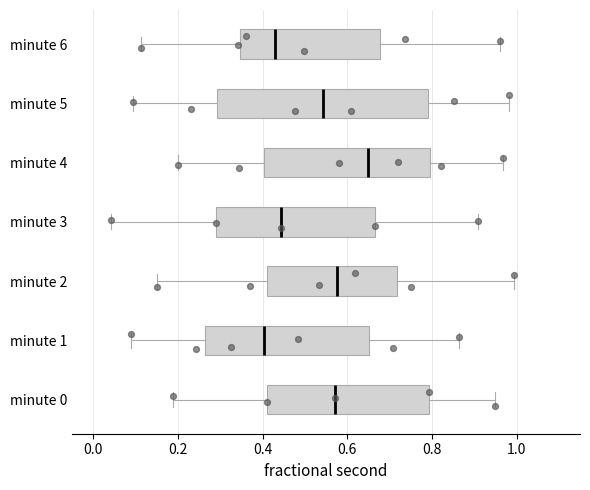

Reading bottom to top, read every box against the x-axis: the position of its median line, the range the box covers, and the ends of its whiskers. The values are not printed on the chart, so give them approximately, as read against the axis.

minute 0: median 0.58, box 0.42 to 0.80, whiskers 0.18 to 0.94
minute 1: median 0.40, box 0.26 to 0.66, whiskers 0.08 to 0.86
minute 2: median 0.58, box 0.42 to 0.72, whiskers 0.14 to 1.00
minute 3: median 0.44, box 0.30 to 0.66, whiskers 0.04 to 0.90
minute 4: median 0.64, box 0.40 to 0.80, whiskers 0.20 to 0.96
minute 5: median 0.54, box 0.30 to 0.80, whiskers 0.10 to 0.98
minute 6: median 0.42, box 0.34 to 0.68, whiskers 0.12 to 0.96